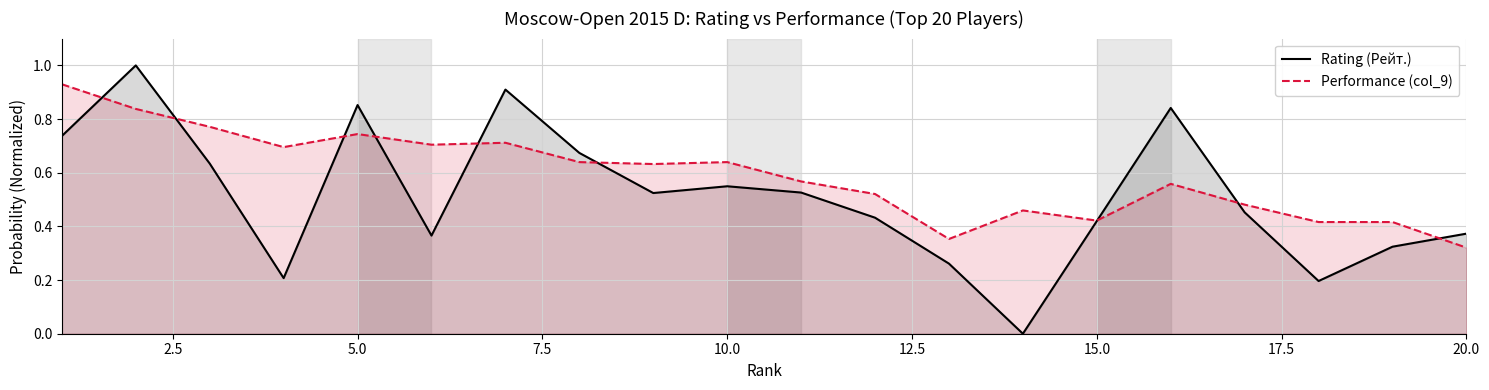

Rank the series by their average value, from highest to lowest.

Performance (col_9), Rating (Рейт.)